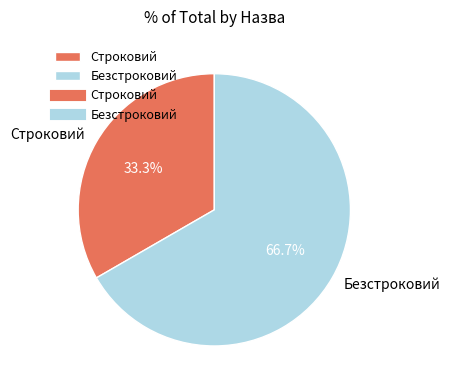

Rank the categories by value from lowest to highest.

Строковий, Безстроковий